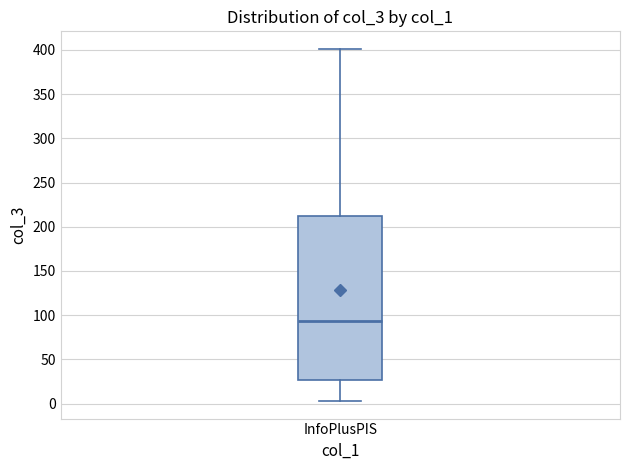

Transcribe this box plot: give where the median line is, the range the box spans, and where the two whiskers end, as read against the y-axis. The values are not printed on the chart, so give them approximately, as read against the axis.

median 95, box 25 to 210, whiskers 5 to 400